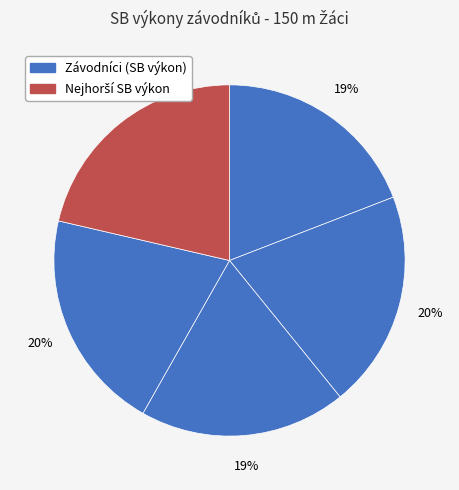

How many slices are in this pie chart?

5